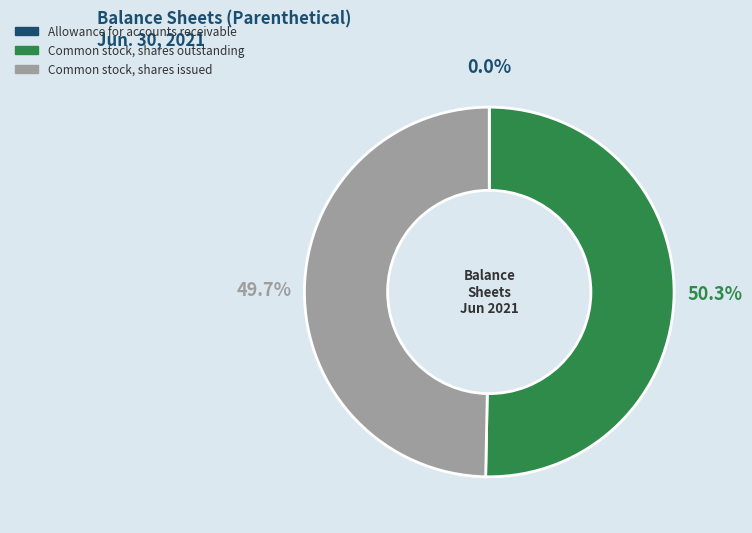

To the nearest percent, what is the difference between the largest and smallest slice percentages?

50%